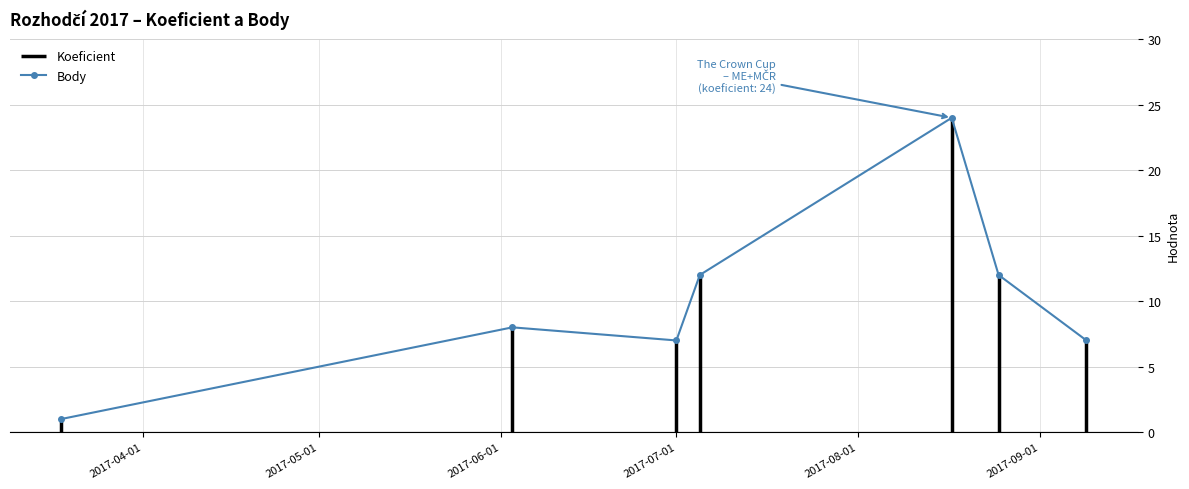

Reading left to right, transcribe all the data shown in this chart.

1	8	7	12	24	12	7